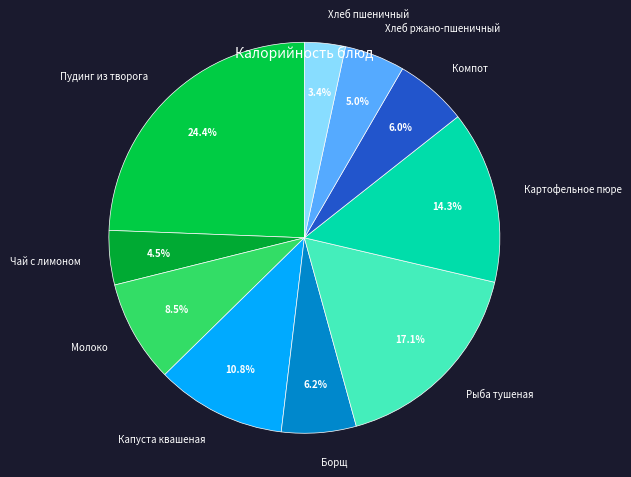

What percentage is the Картофельное пюре slice, to the nearest percent?

14%